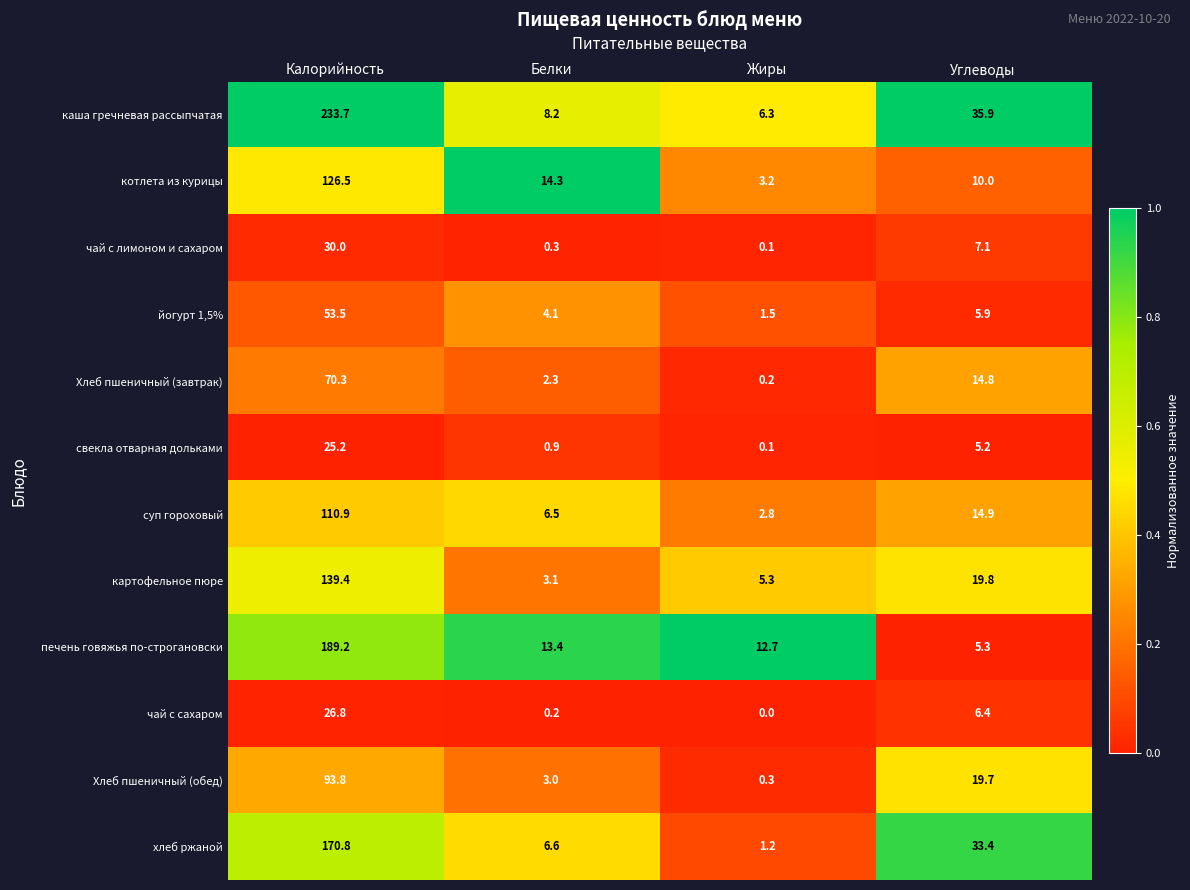

Which series changed the most between Жиры and Углеводы?

хлеб ржаной